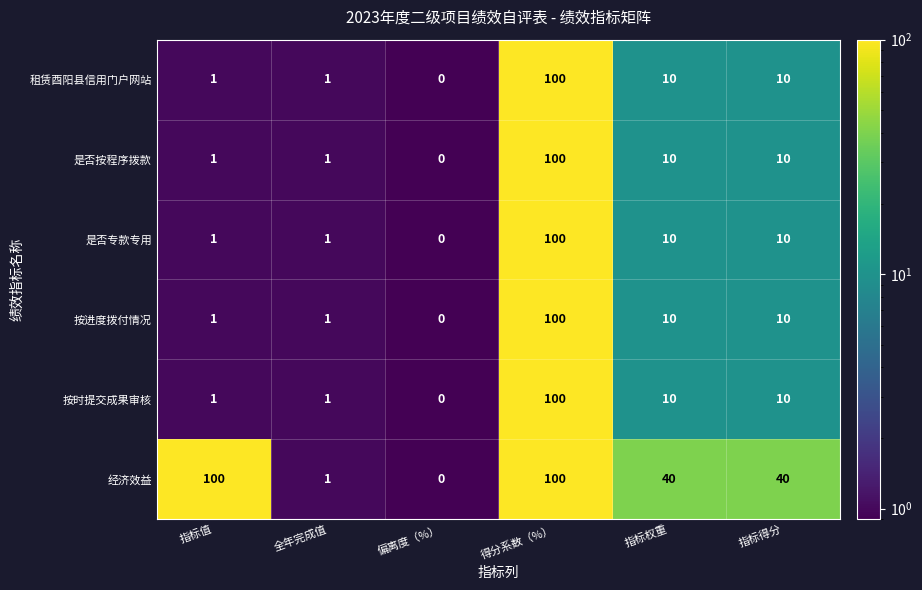

Count the number of categories in the chart.

6